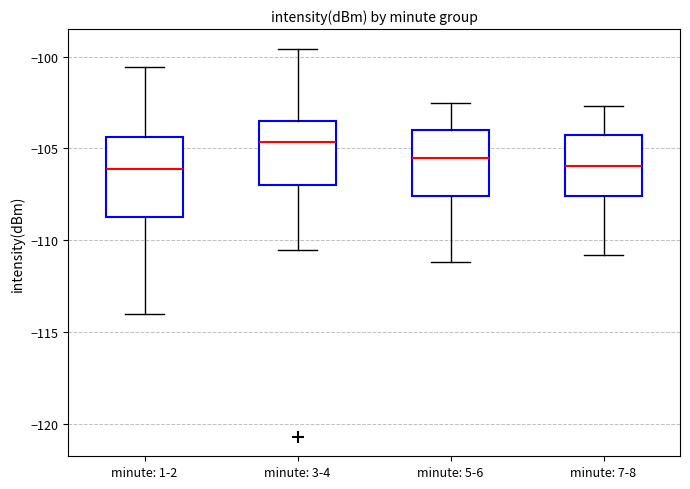

Where does the lower whisker of the box for minute: 5-6 end on the y-axis? The values are not printed on the chart, so give them approximately, as read against the axis.

-111.0